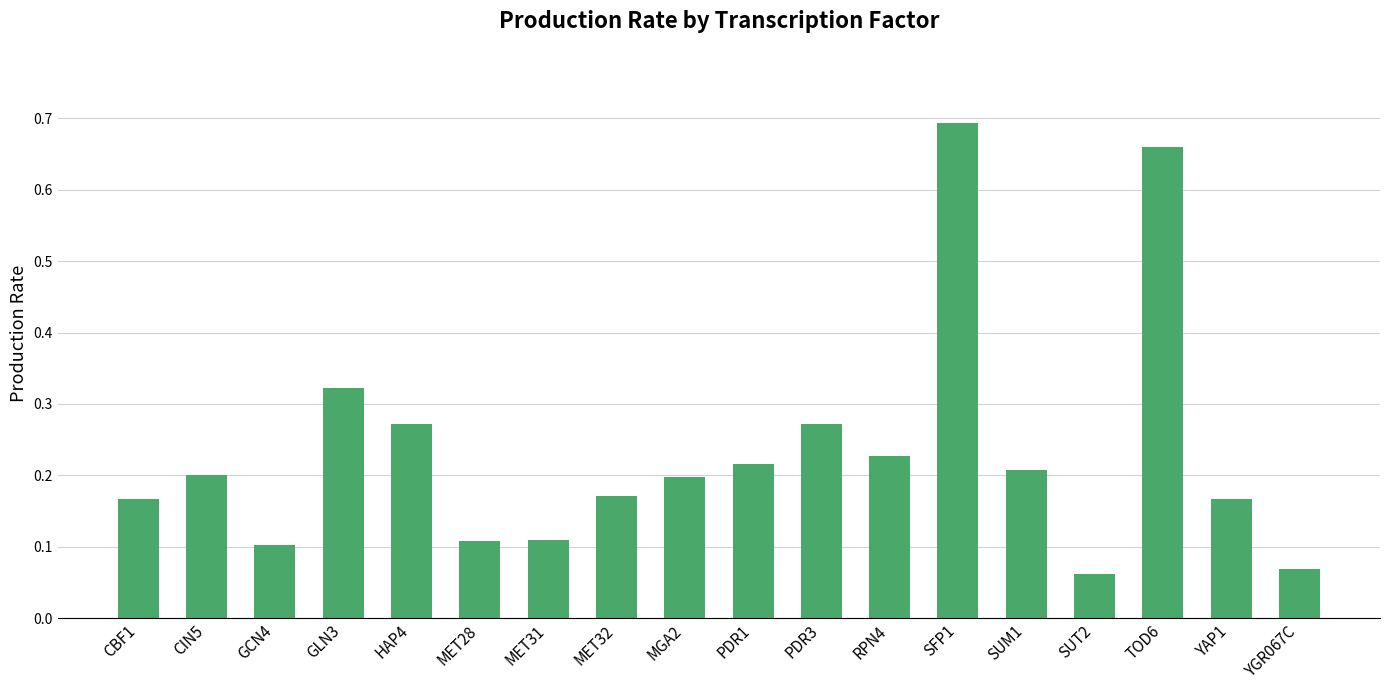

What position from the right is MET28?

13